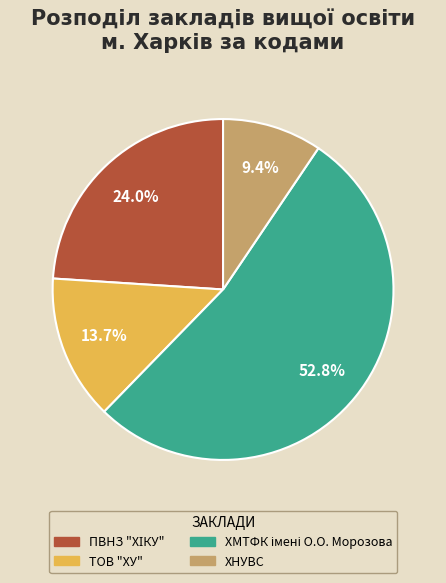

What percentage is the ХНУВС slice, to the nearest percent?

9%